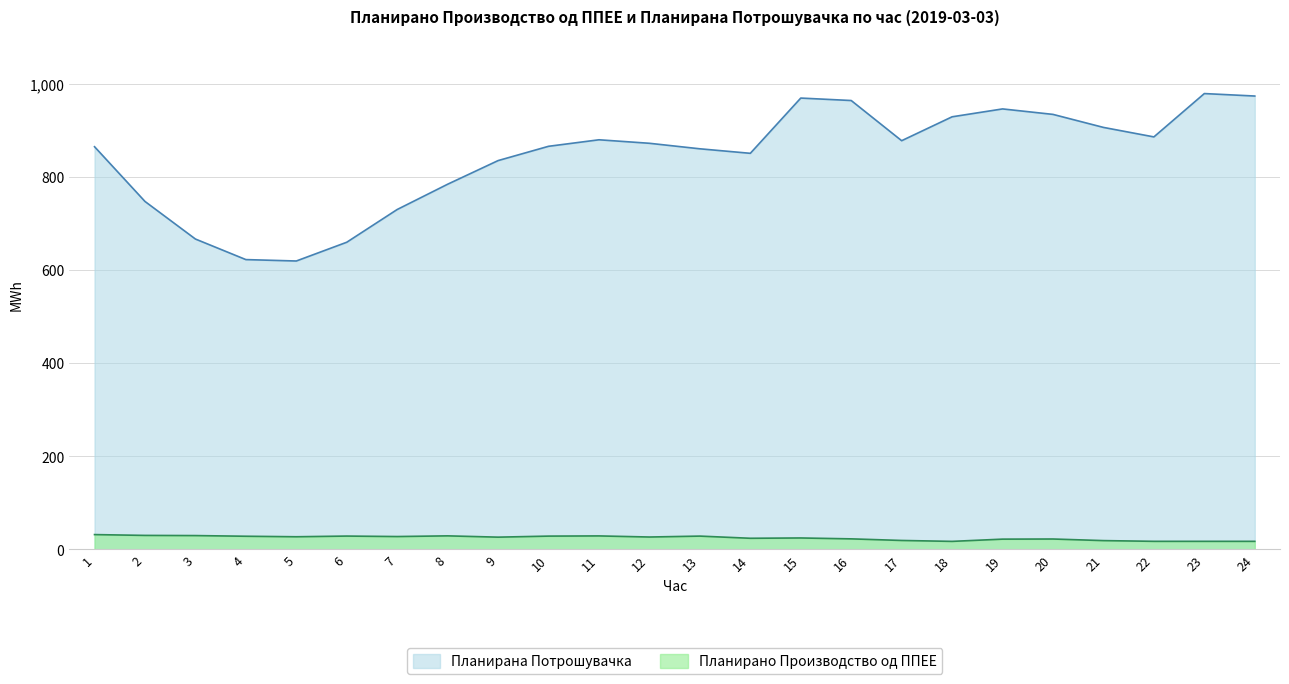

Between 12 and 20, which series saw the biggest shift?

Планирана Потрошувачка